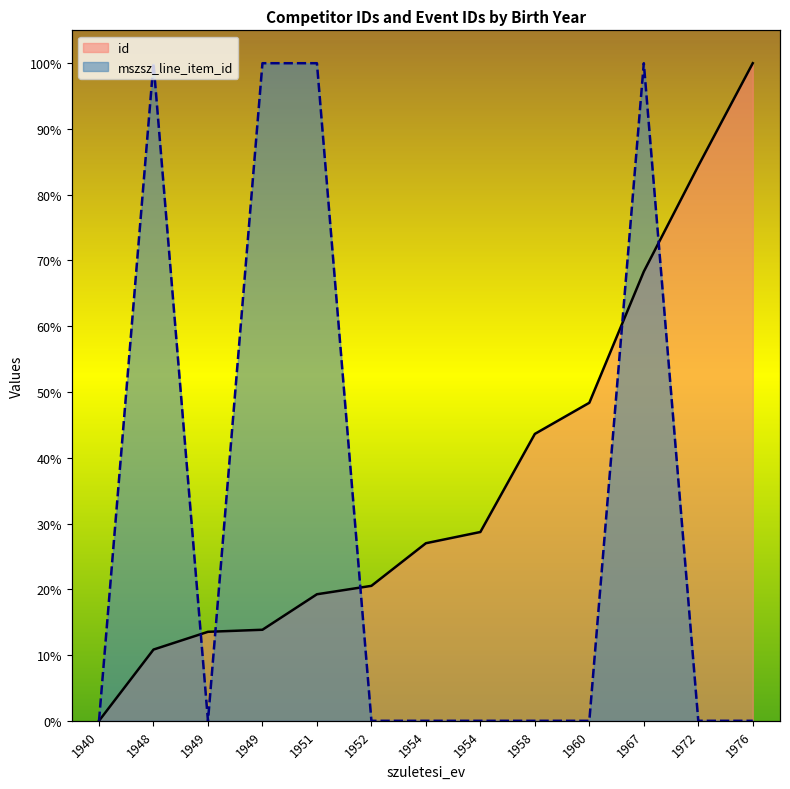

The value of mszsz_line_item_id at 1972 is 0.0. True or false?

True